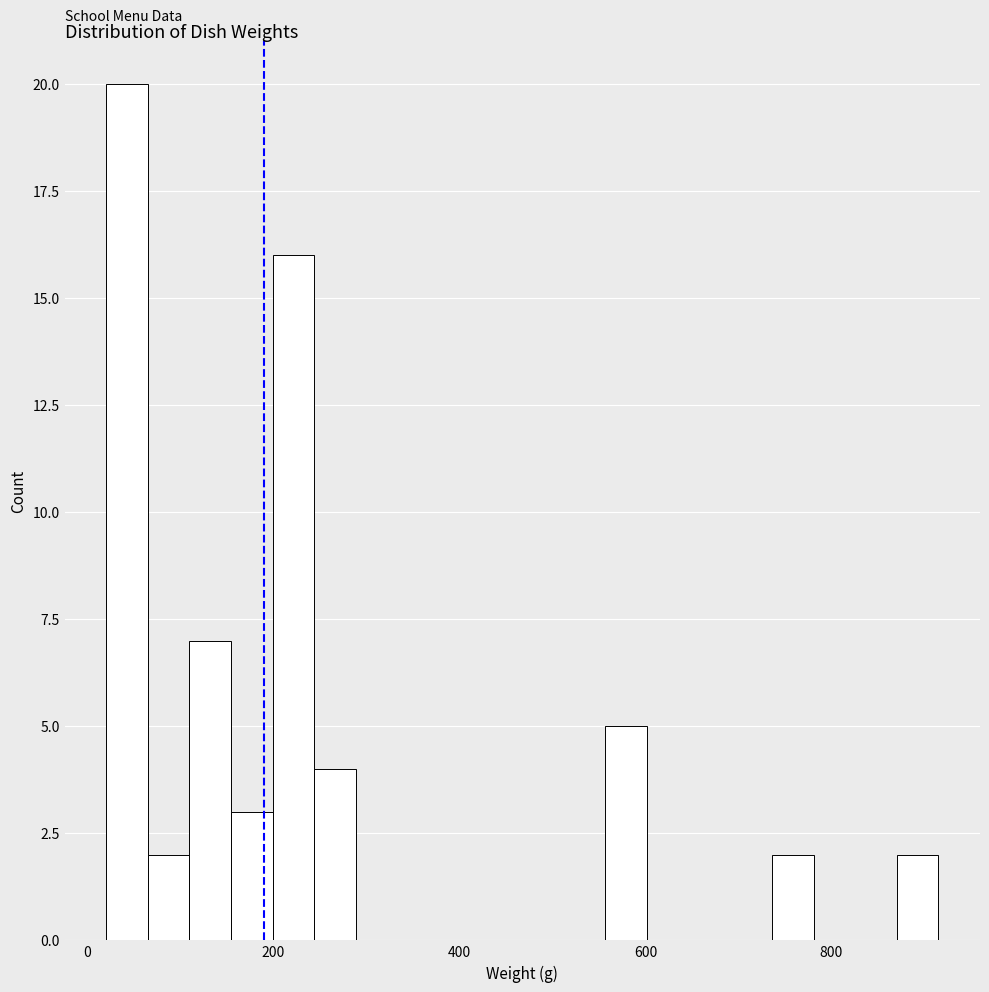

Read against the x-axis, roughly where is the centre of the tallest bar?

40